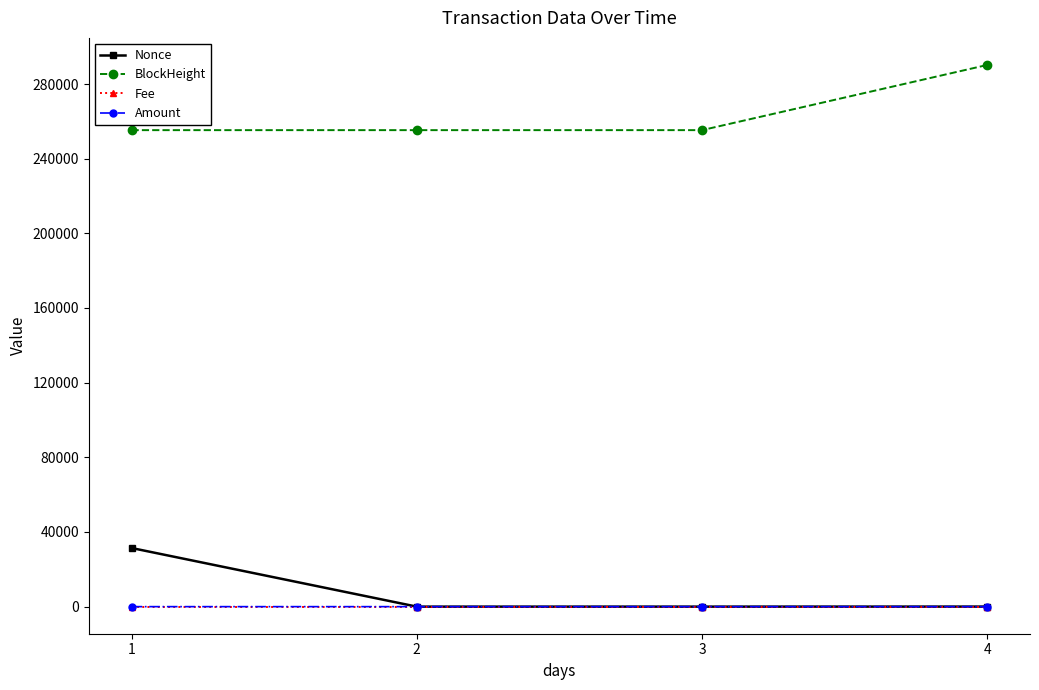

How many distinct data groups are displayed?

4